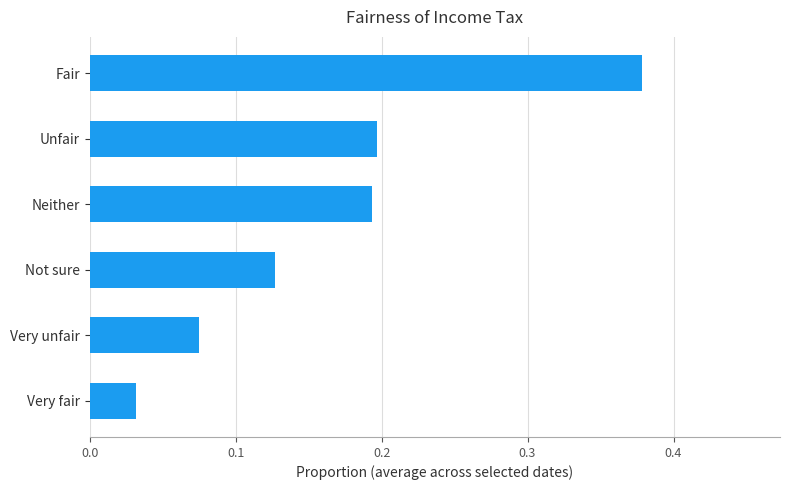

True or false: the data shows 0.0 at Very unfair.

False